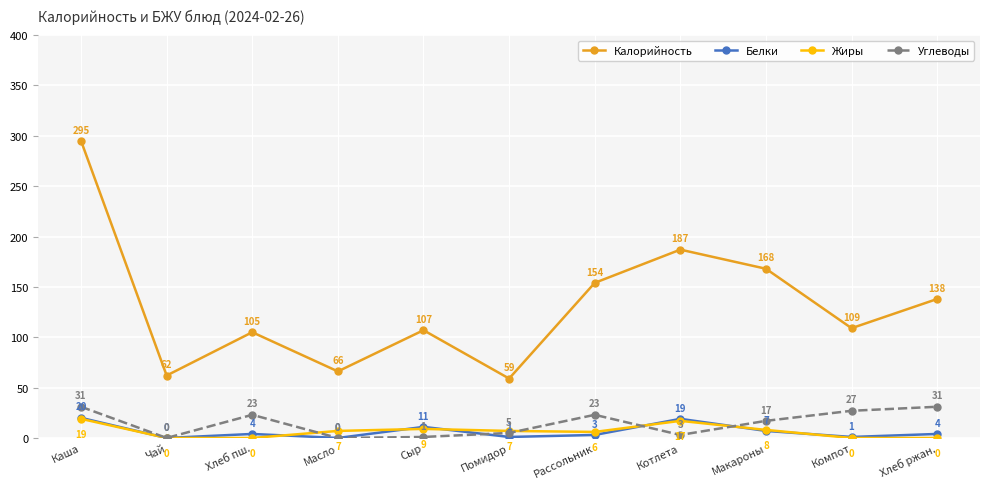

At which label is Углеводы closest to 15?

Макароны